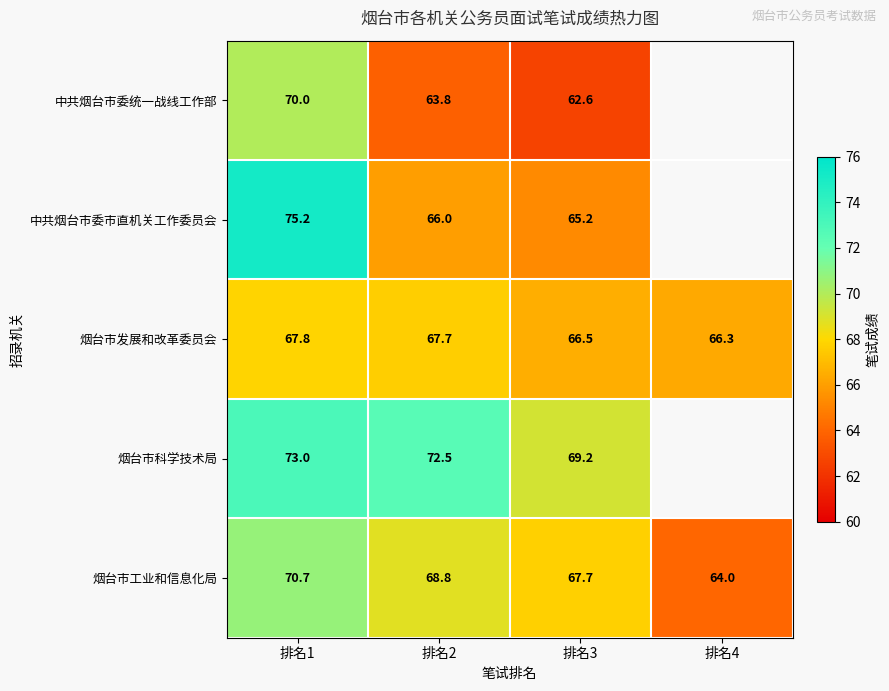

At which category does the chart reach its peak across all series?

排名1